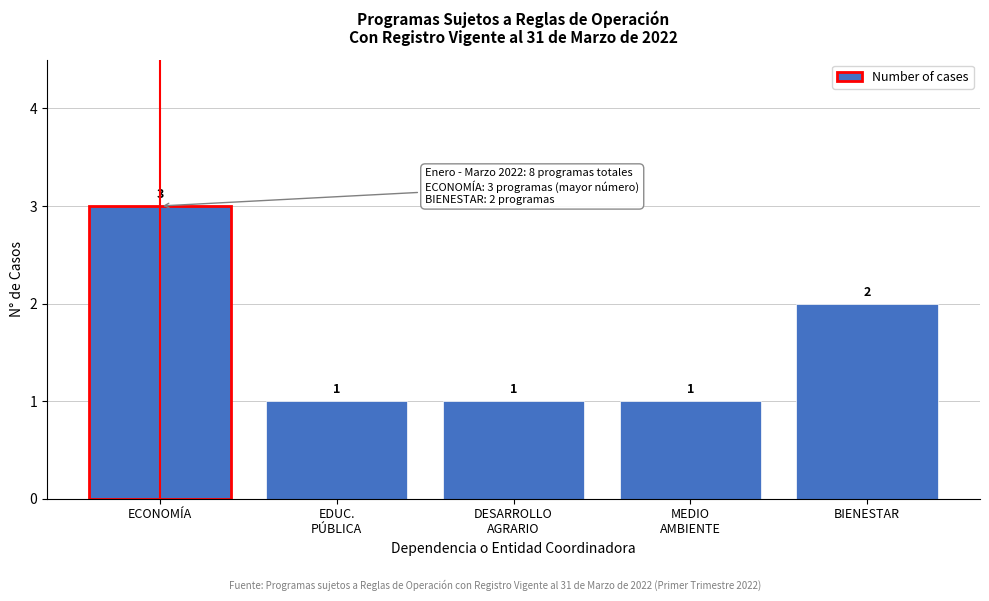

Reading left to right, transcribe all the data shown in this chart.

3	1	1	1	2